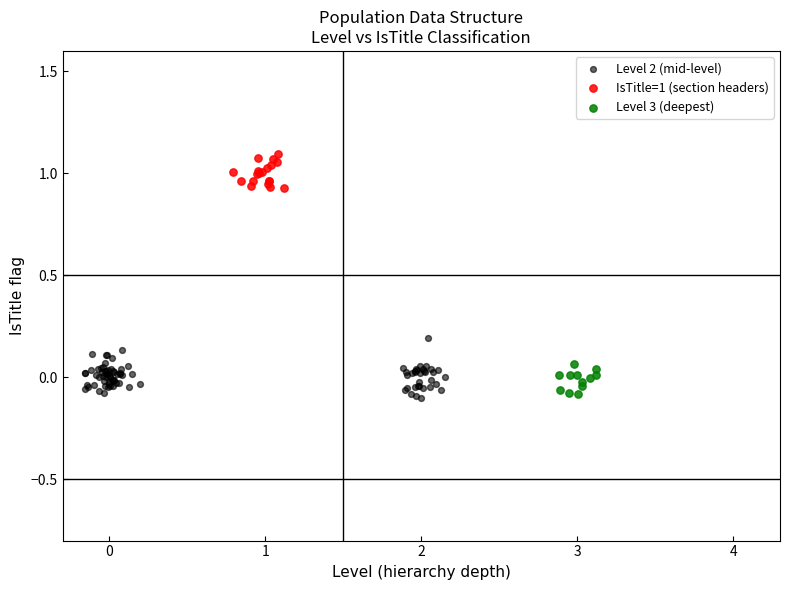

What are all the series names shown in the legend?

Level 2 (mid-level), IsTitle=1 (section headers), Level 3 (deepest)